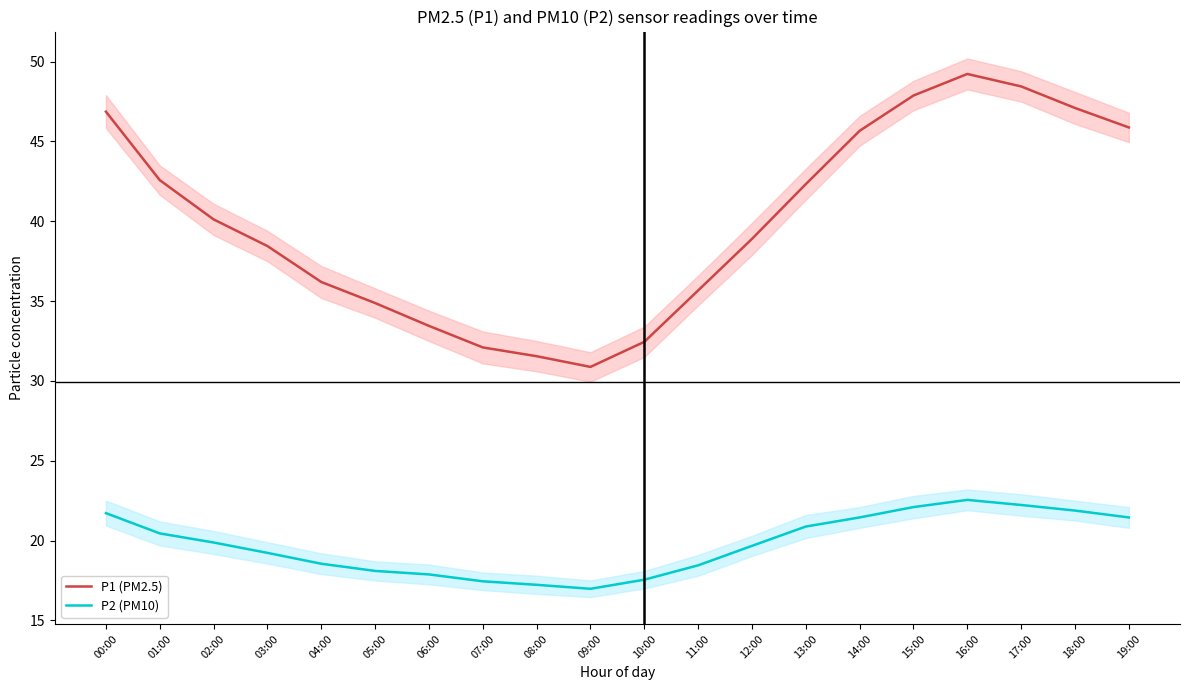

What are all the series names shown in the legend?

P1 (PM2.5), P2 (PM10)